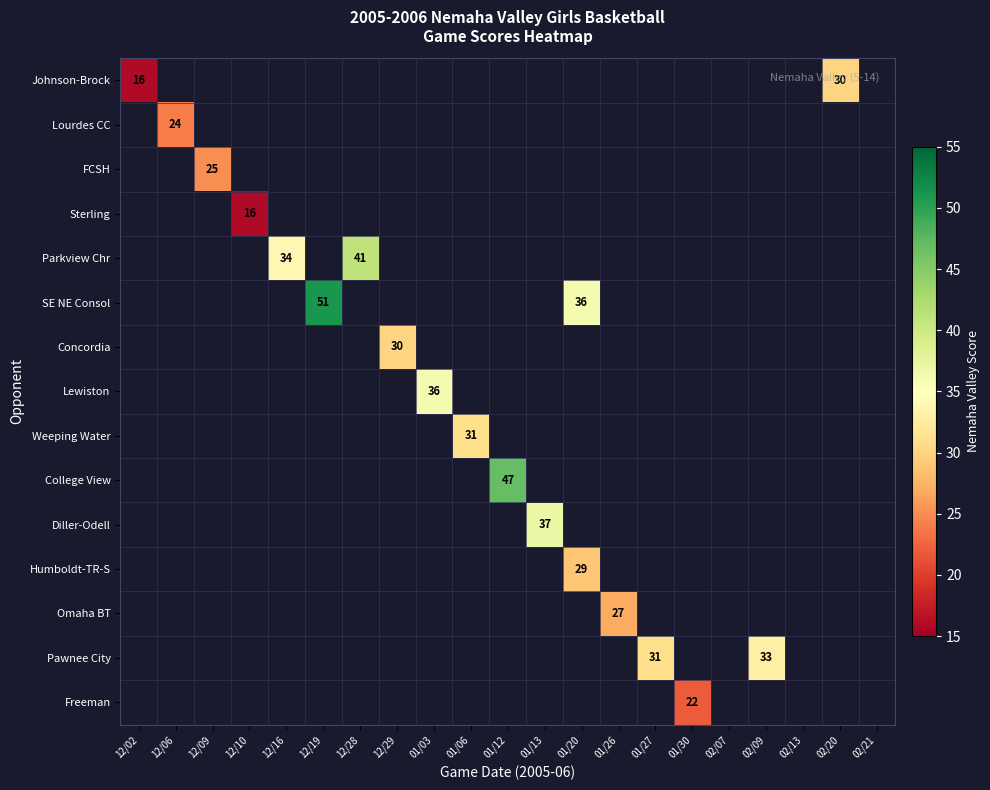

Which has a higher value, 12/28 or 01/12?

01/12